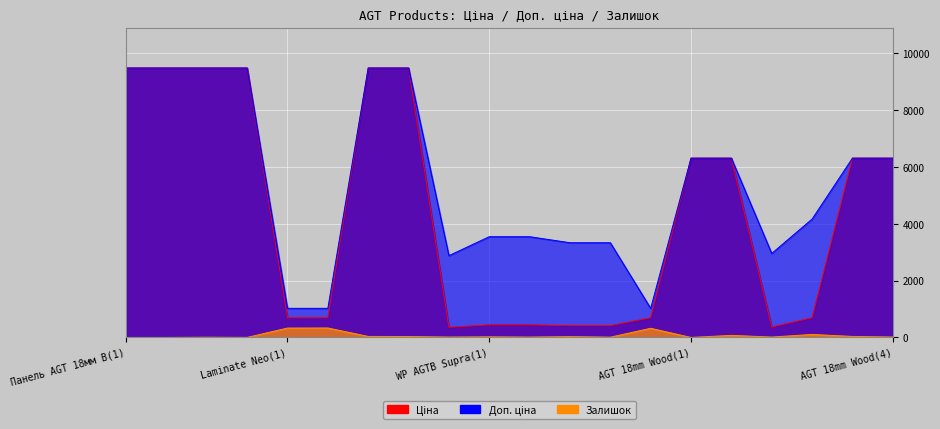

What is the label of the 2nd point from the left?

Доп. ціна